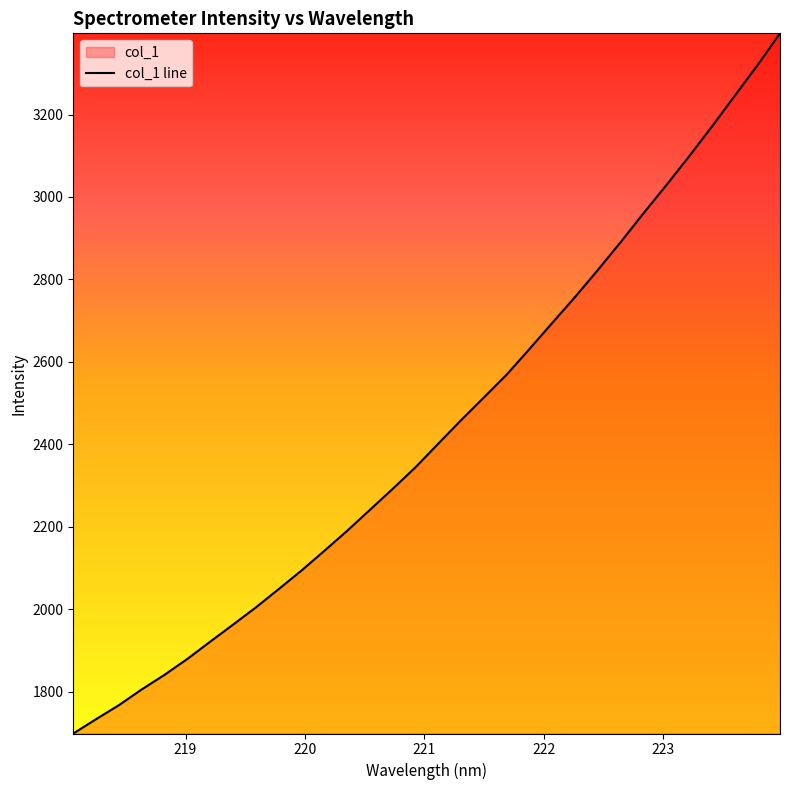

What is the smallest value displayed?

1698.2